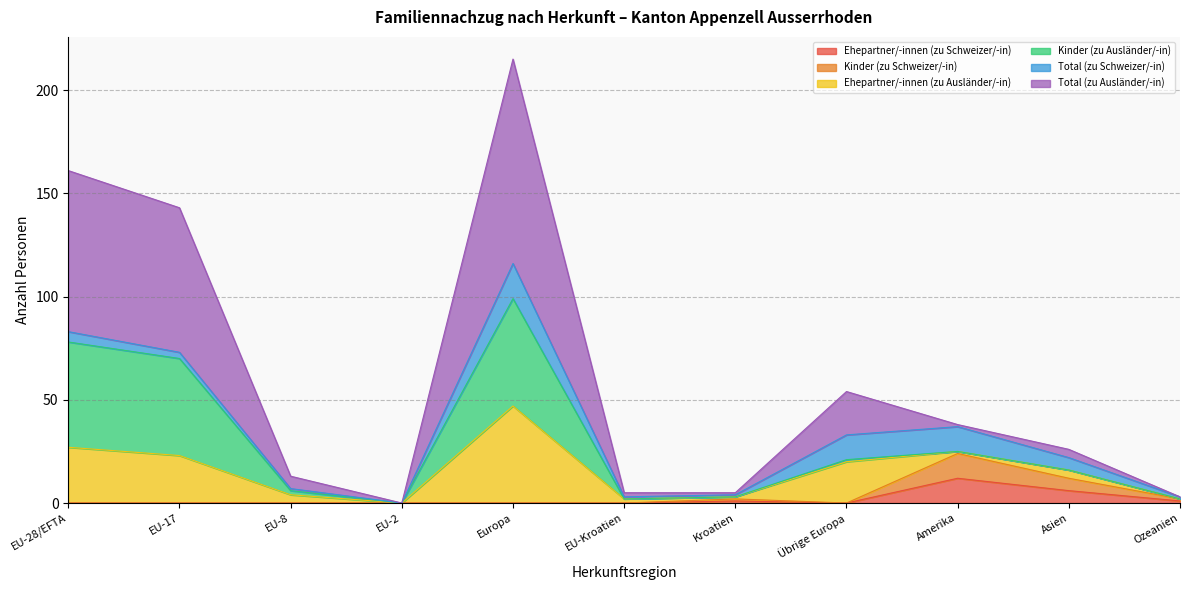

True or false: Ehepartner/-innen (zu Schweizer/-in) has a value of 0 at EU-8.

True